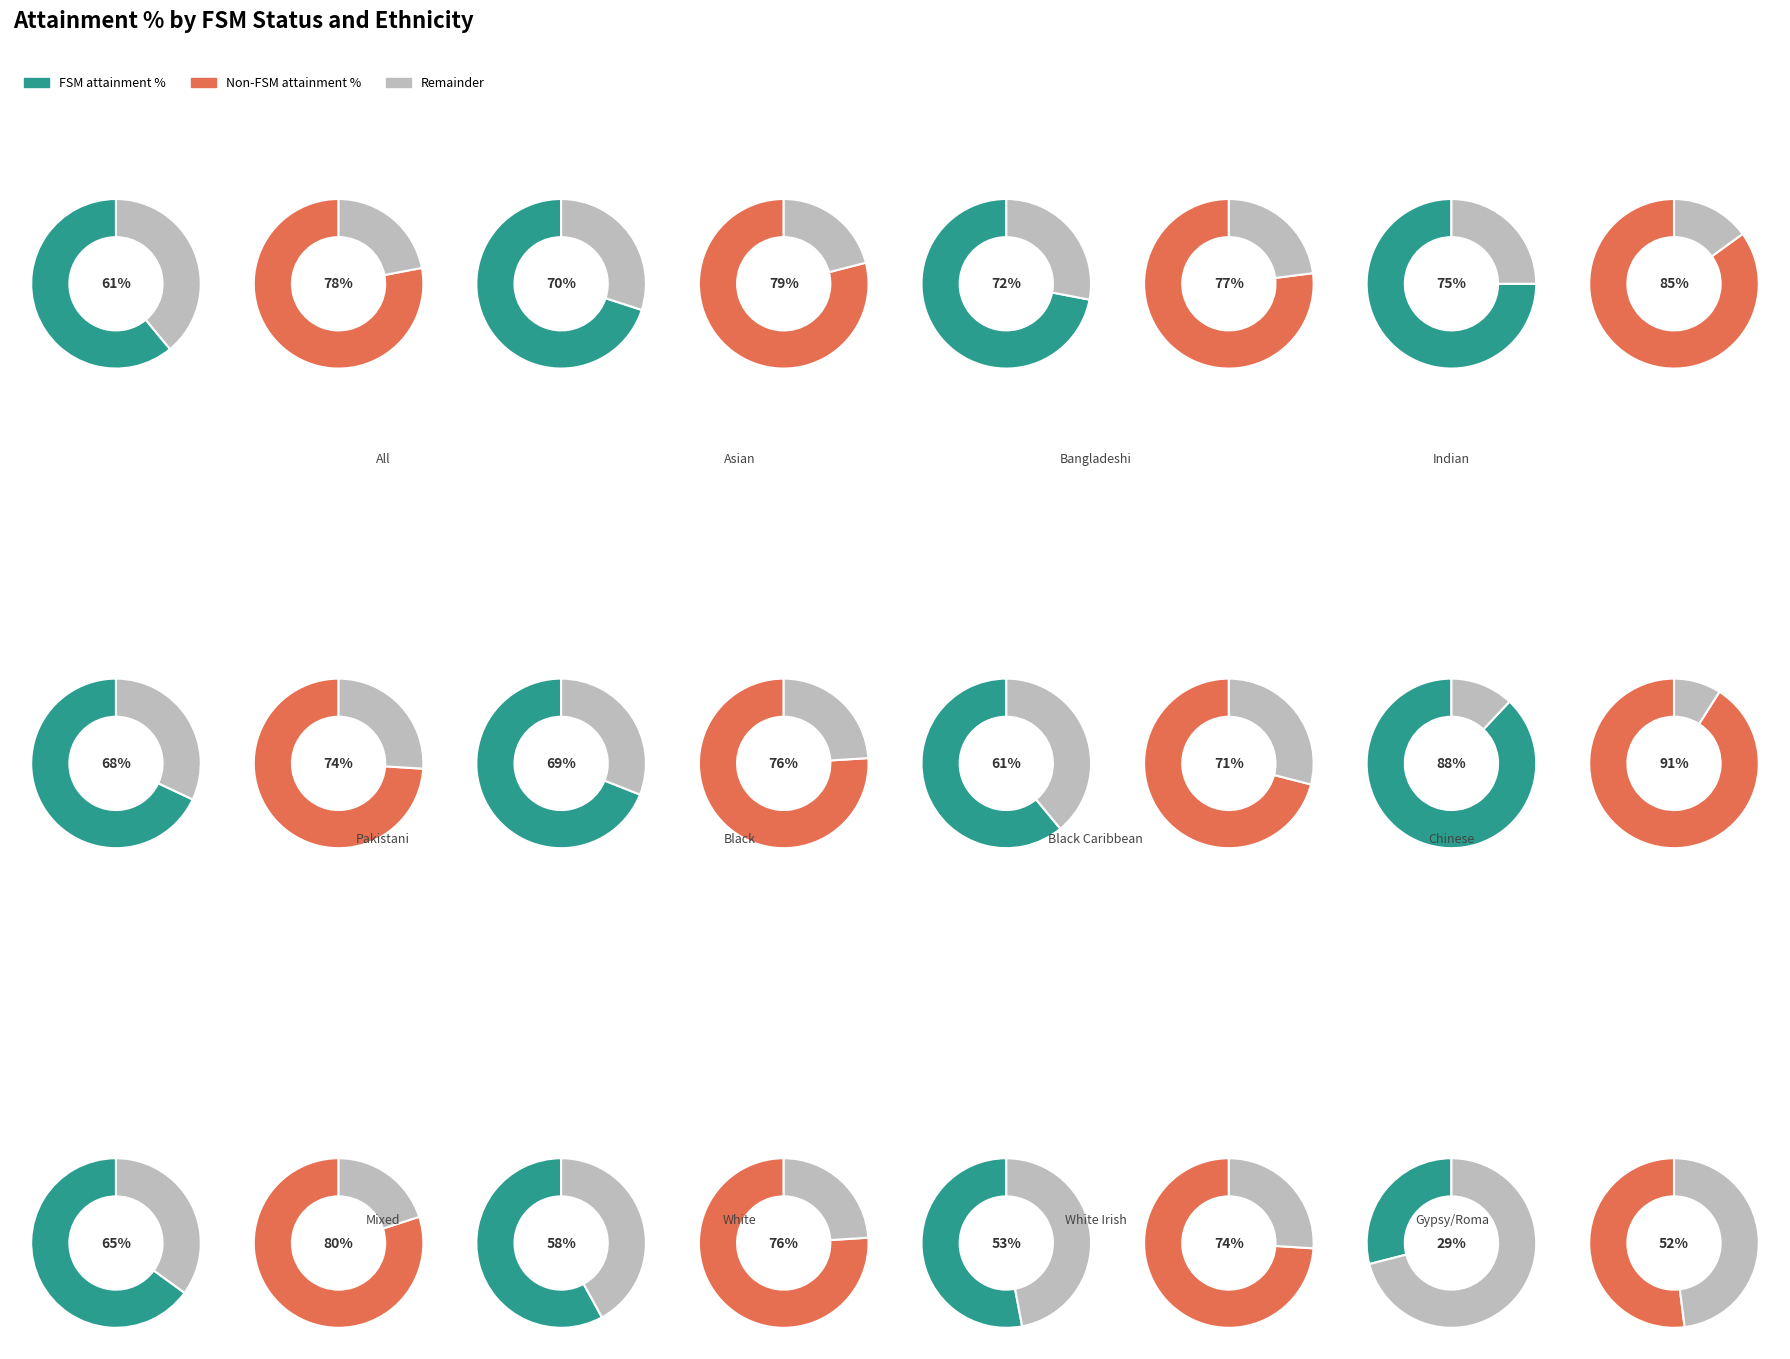

Count the number of slices in the pie.

24